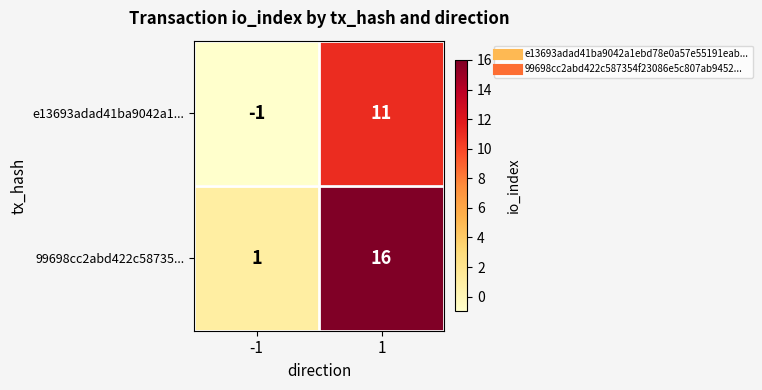

List the series in order of their peak value, highest first.

99698cc2abd422c58735..., e13693adad41ba9042a1...